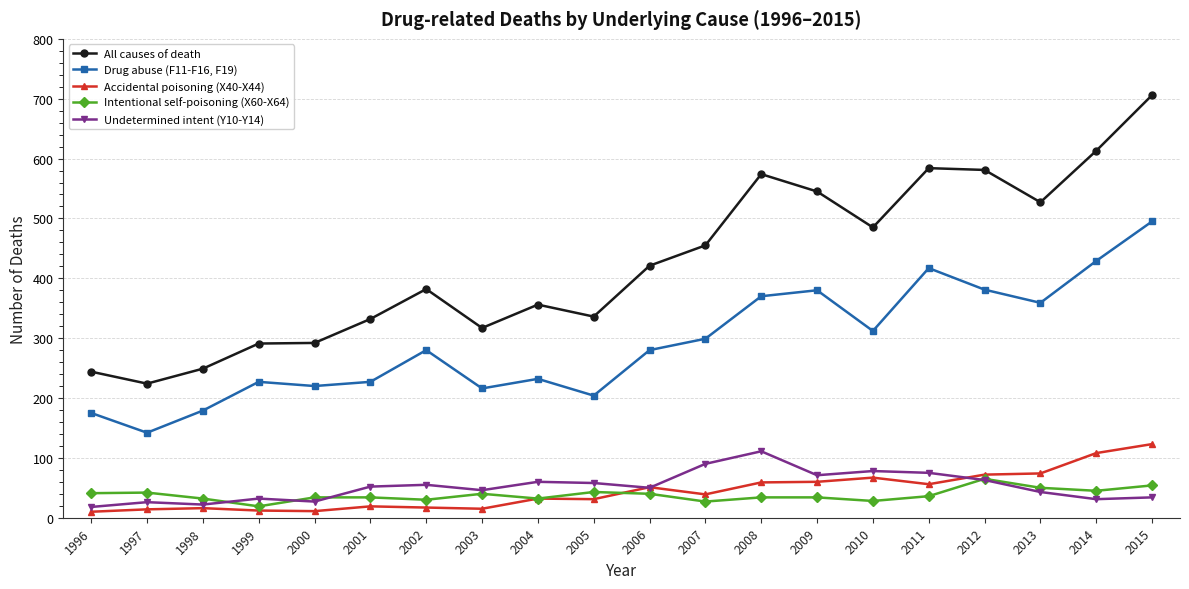

True or false: Drug abuse (F11-F16, F19) has more than 1 points higher than both neighbors.

True